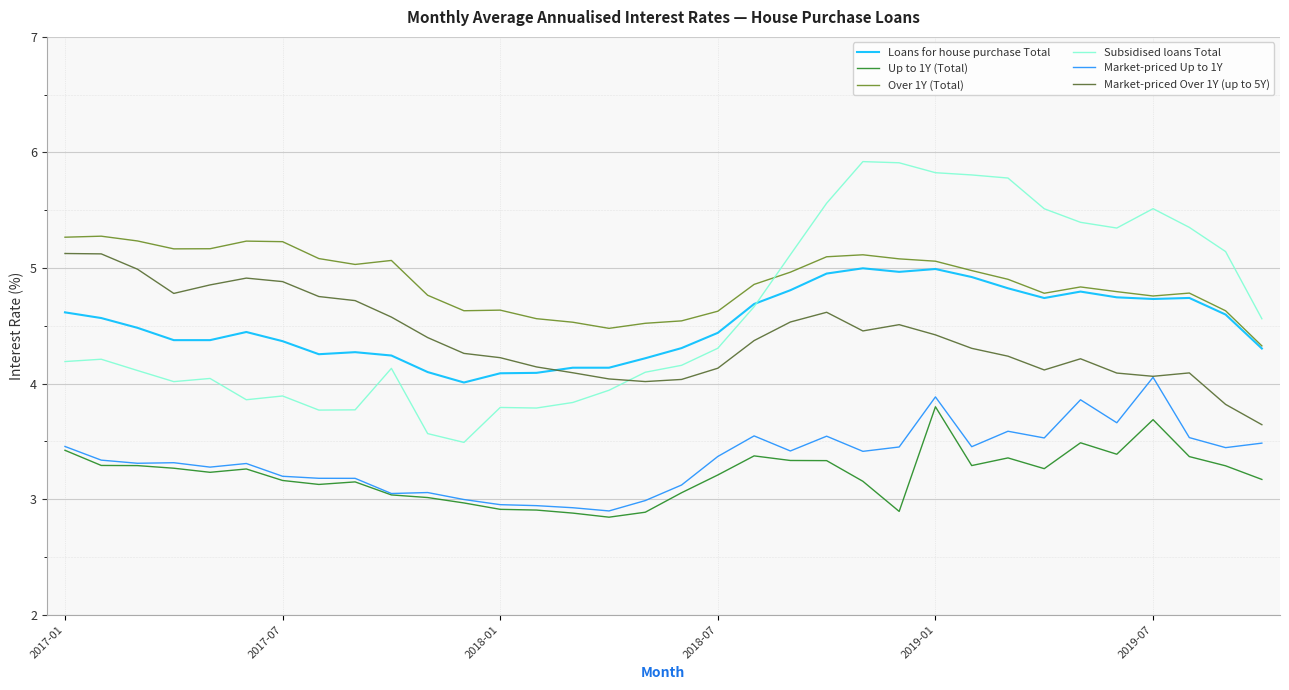

True or false: Subsidised loans Total and Up to 1Y (Total) intersect in this chart.

False